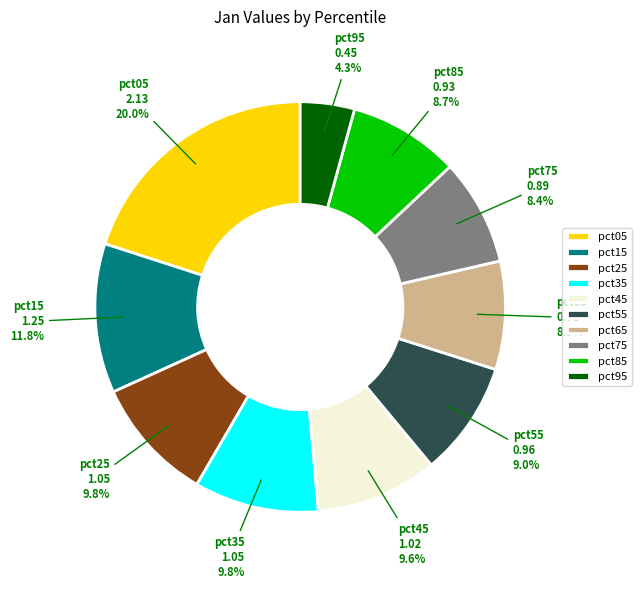

What is the total percentage of pct05 and pct15?

31.8%